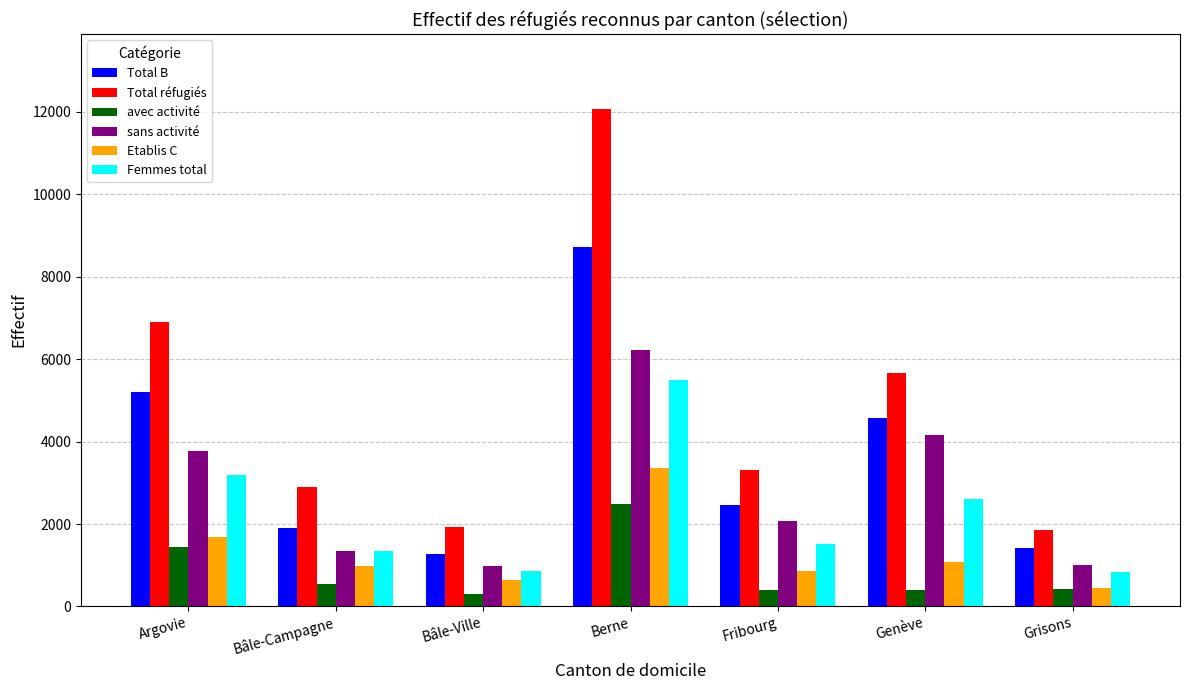

What is the smallest value displayed?

298